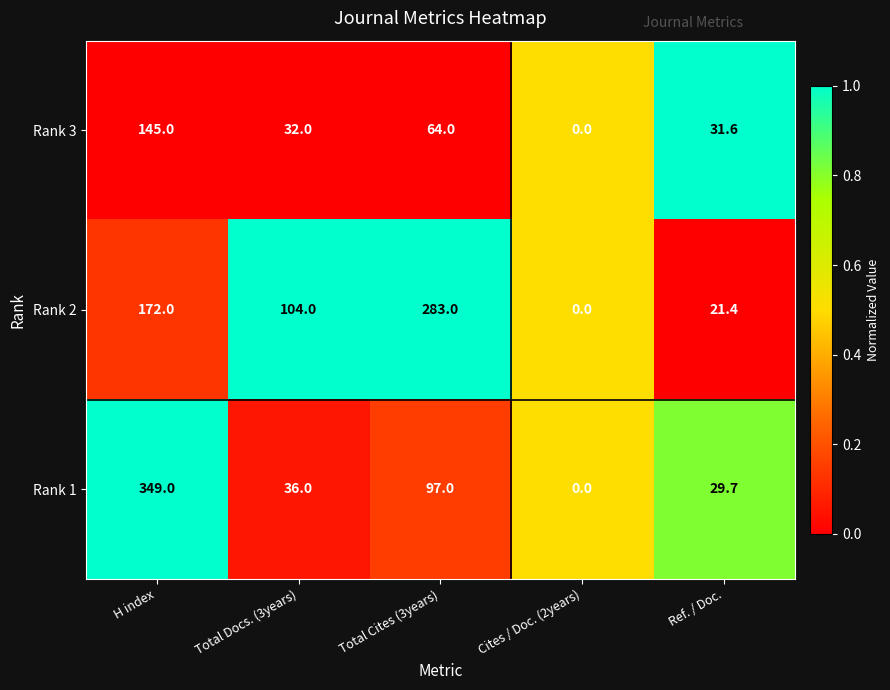

Reading left to right, list all the values displayed in this chart.

Rank 3: 145.0	32.0	64.0	0.0	31.6
Rank 2: 172.0	104.0	283.0	0.0	21.4
Rank 1: 349.0	36.0	97.0	0.0	29.7